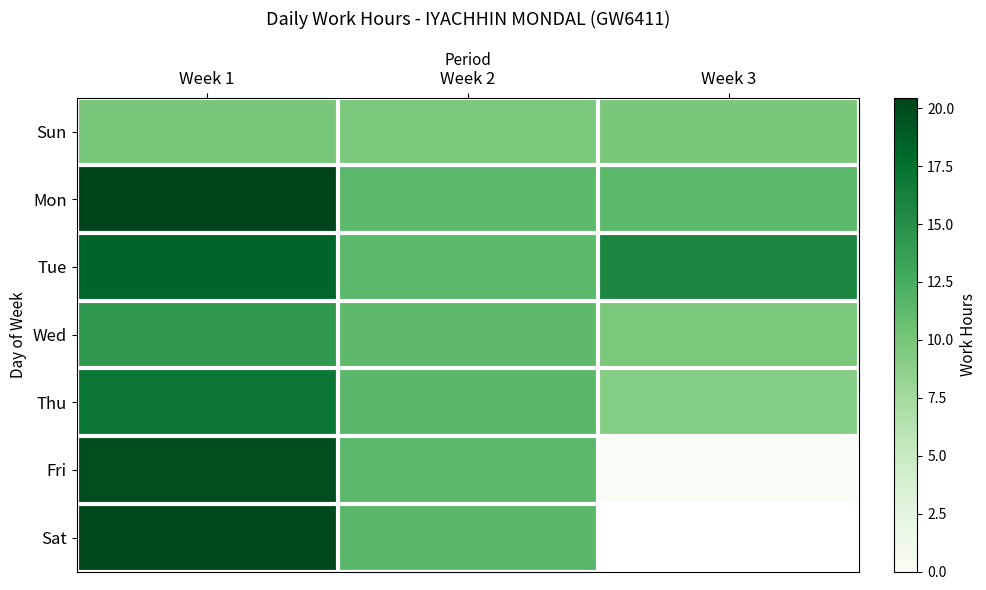

At which category is the sum across all series the highest?

Week 1